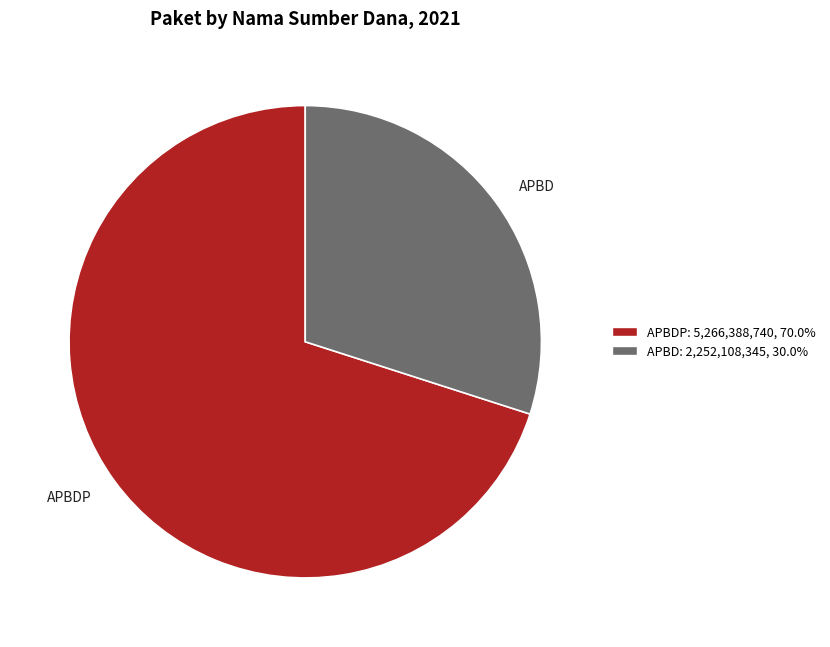

Is there any slice that represents more than half of the pie?

Yes